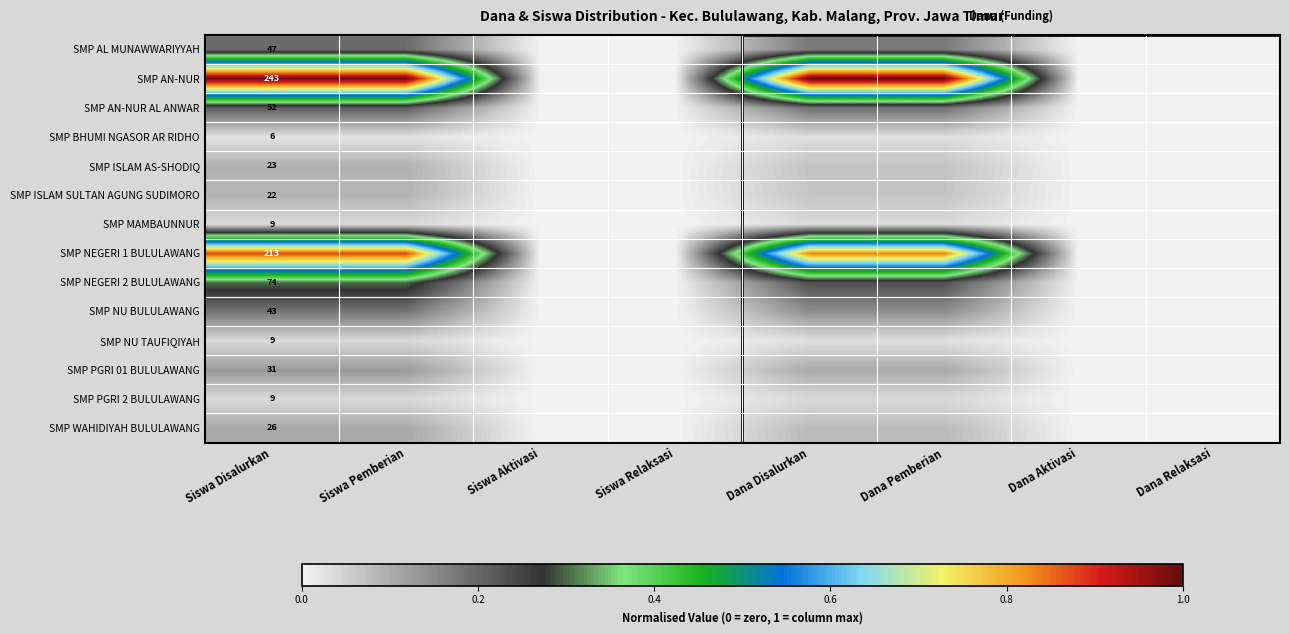

At how many categories does at least one series exceed 0?

4